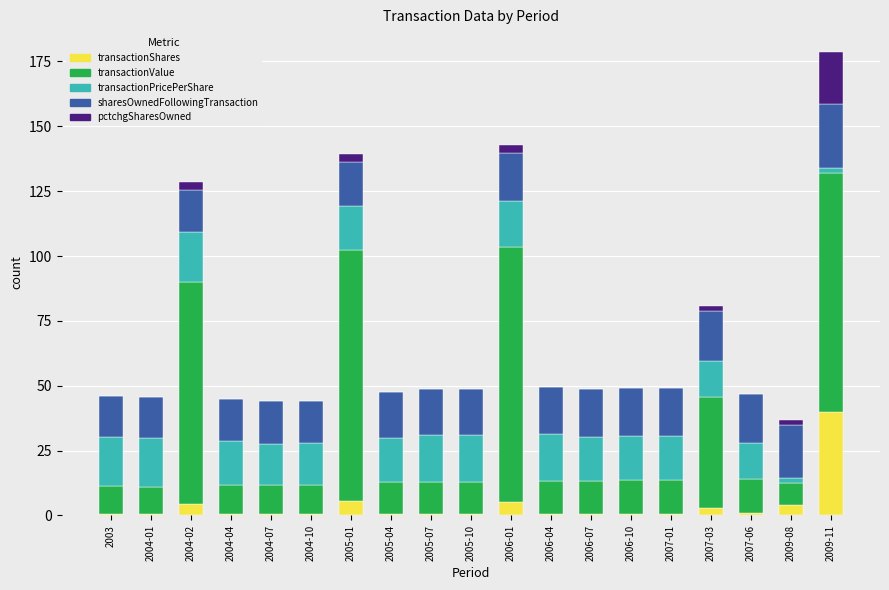

At which category is the sum across all series the highest?

2009-11